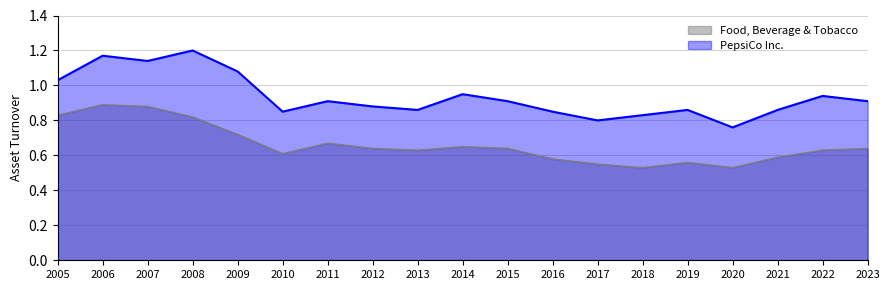

The Food, Beverage & Tobacco series shows 0.6 at 2015. True or false?

True